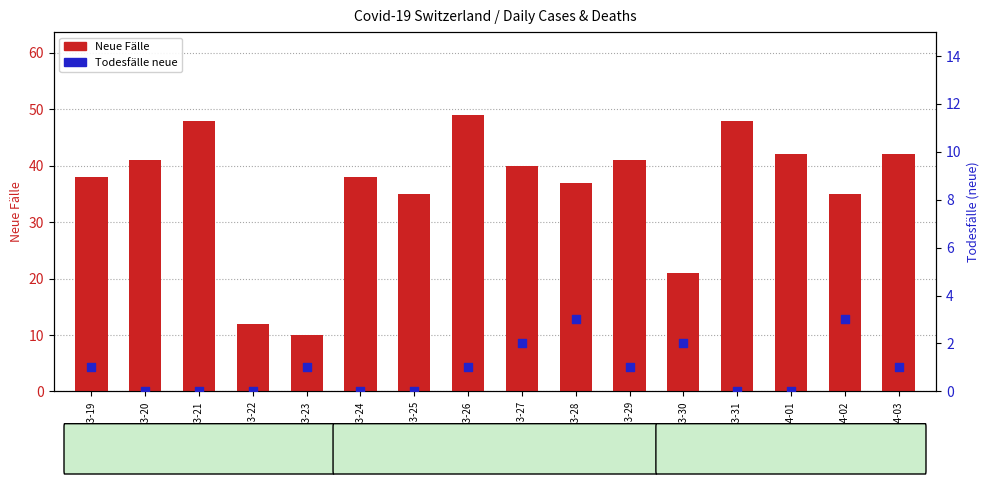

What is the total value across all series at 2020-03-27?

42